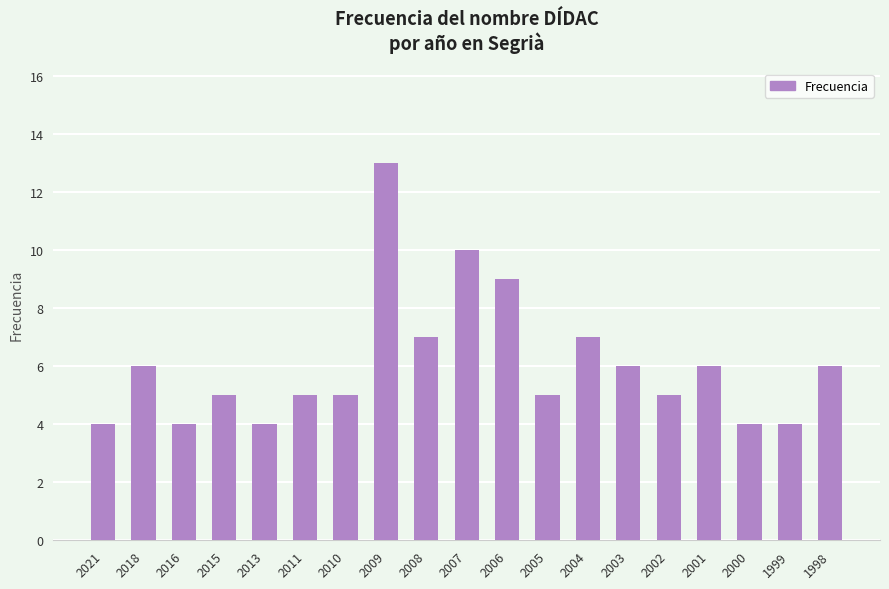

What is the greatest value displayed?

13